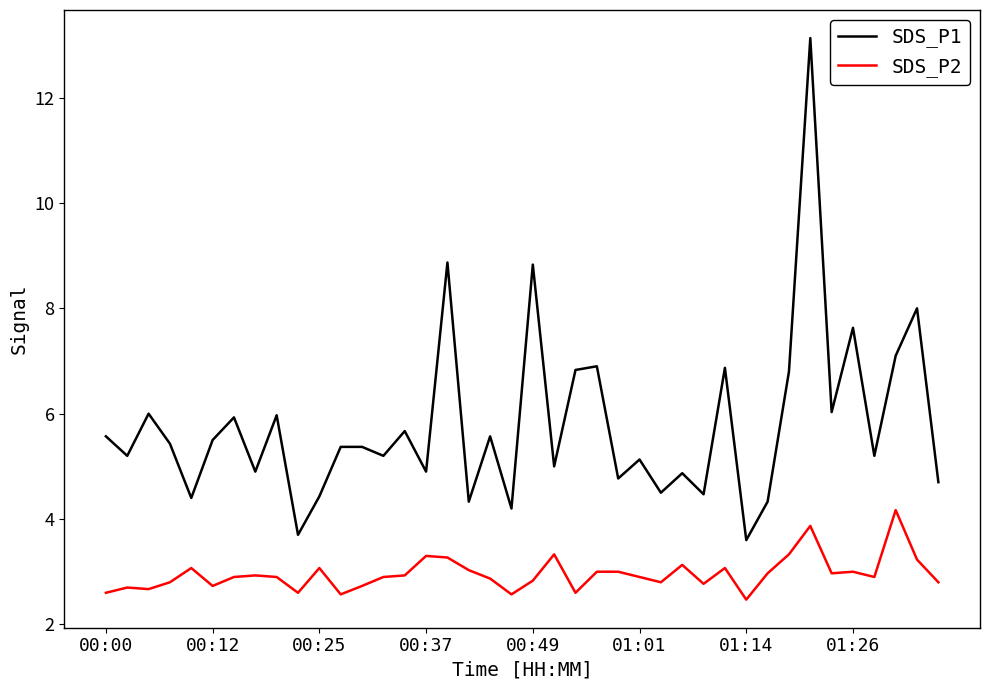

Rank the series by their maximum value, from highest to lowest.

SDS_P1, SDS_P2